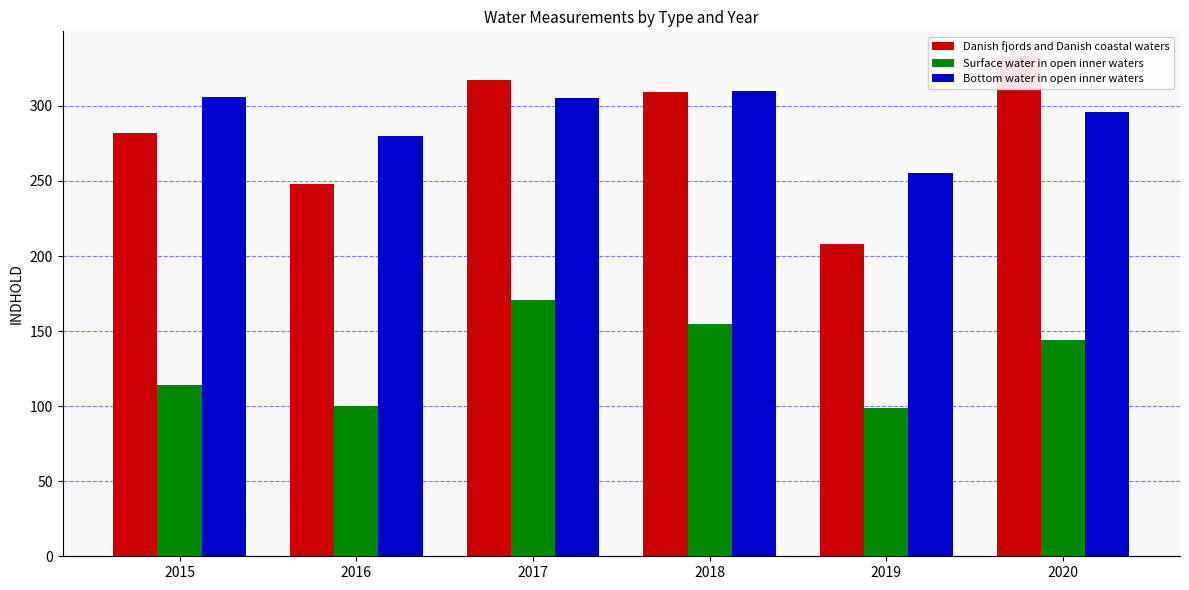

Which series changed the most between 2015 and 2020?

Danish fjords and Danish coastal waters